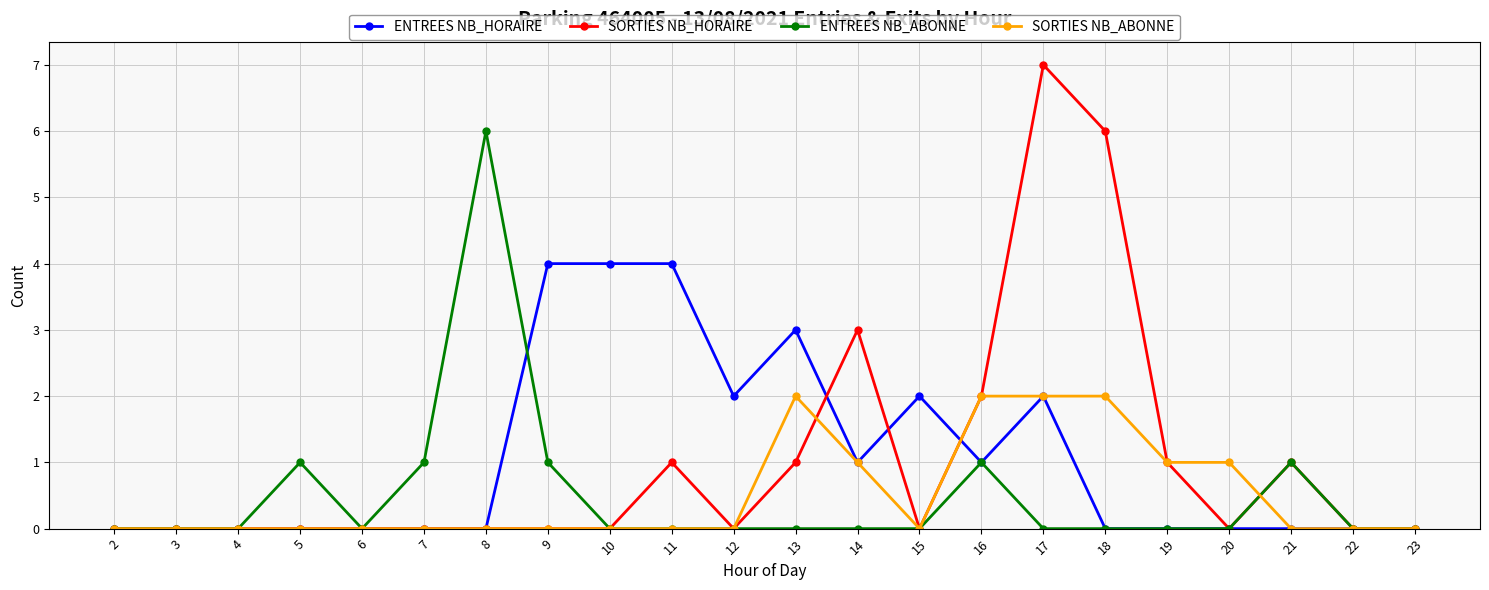

Rank the series by their maximum value, from highest to lowest.

SORTIES NB_HORAIRE, ENTREES NB_ABONNE, ENTREES NB_HORAIRE, SORTIES NB_ABONNE